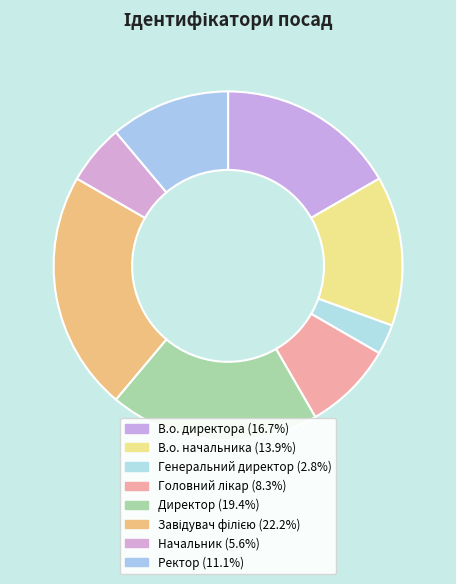

How many segments does this pie chart have?

8